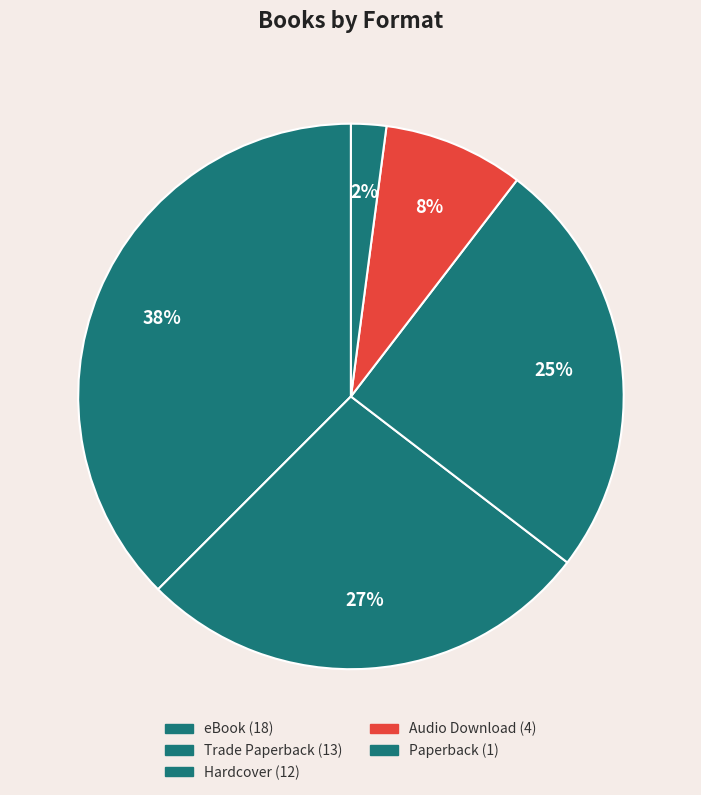

To the nearest percent, what is the combined percentage of Audio Download and Paperback?

10%